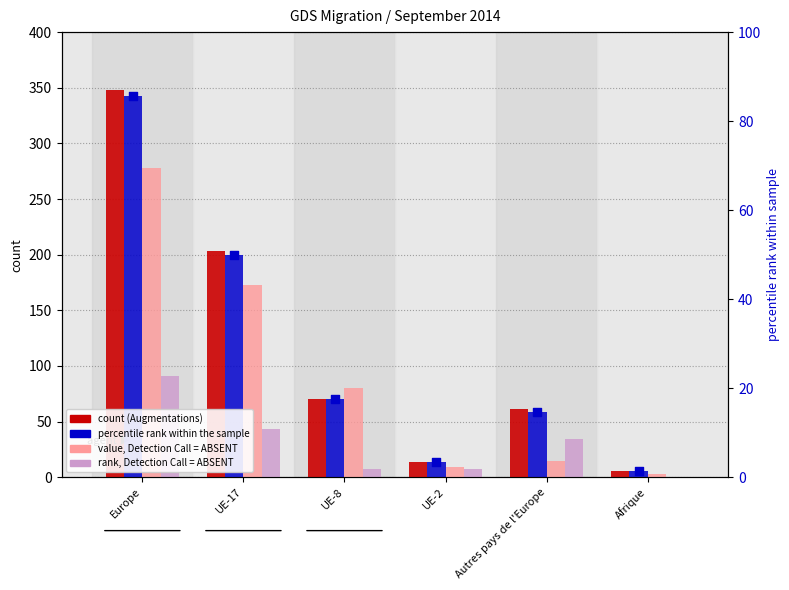

What is the total value across all series at UE-17?

619